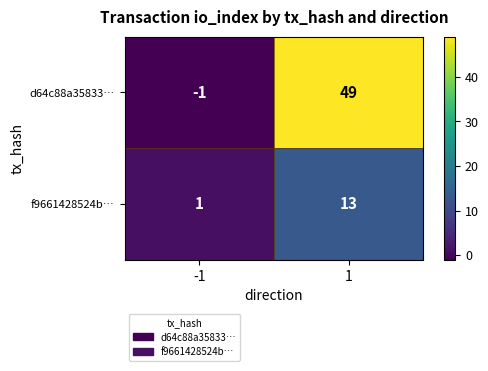

Read the d64c88a35833… value at 1, to the nearest 10.

50